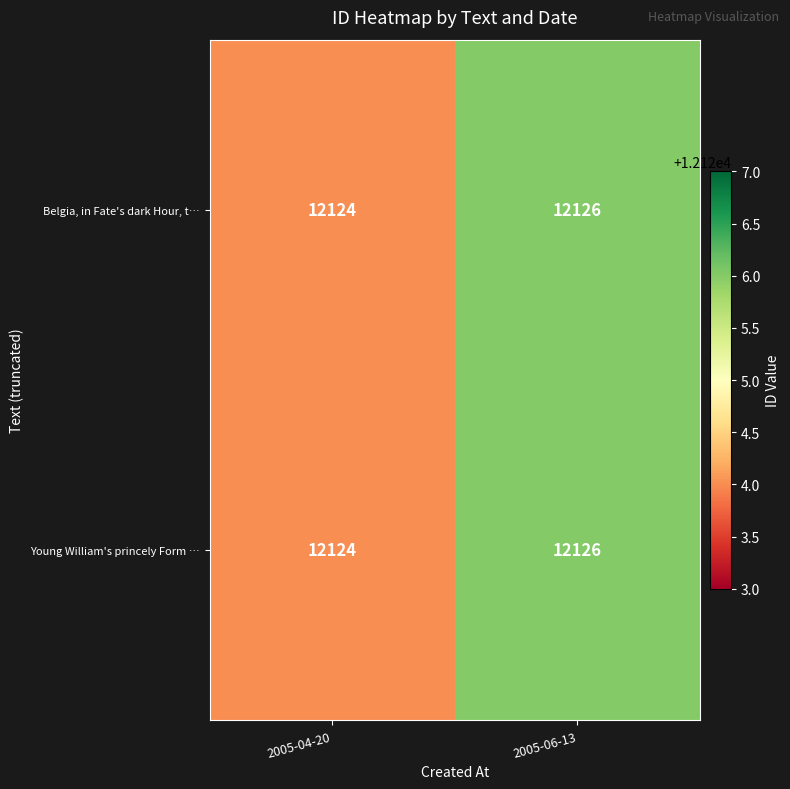

Reading left to right, list all the values displayed in this chart.

Belgia, in Fate's dark Hour, t…: 12124	12126
Young William's princely Form …: 12124	12126